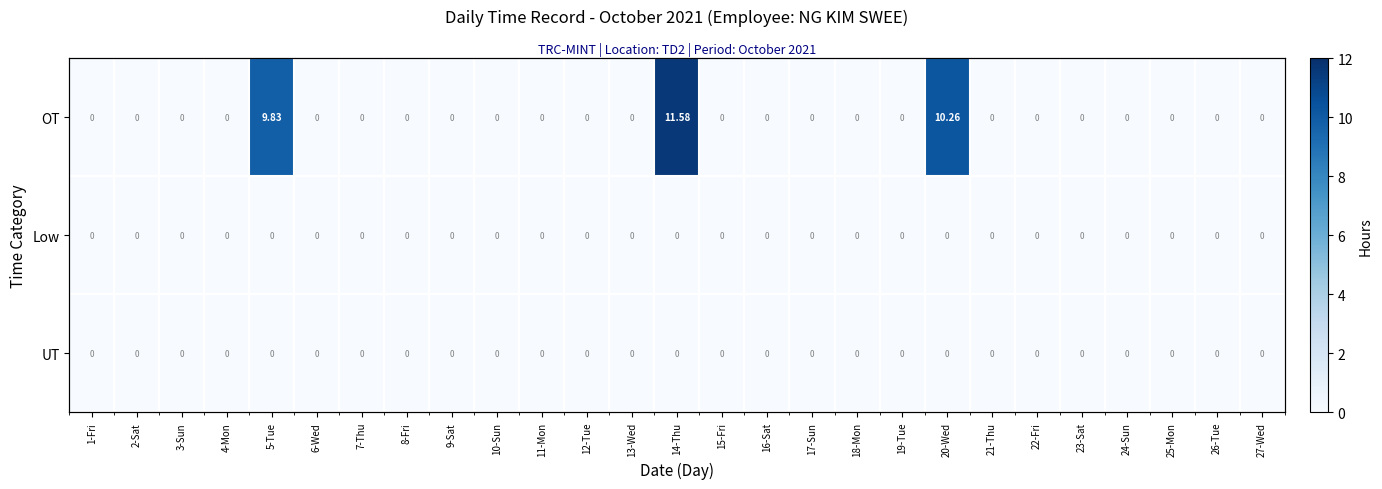

What is the average value of the OT series?

1.2